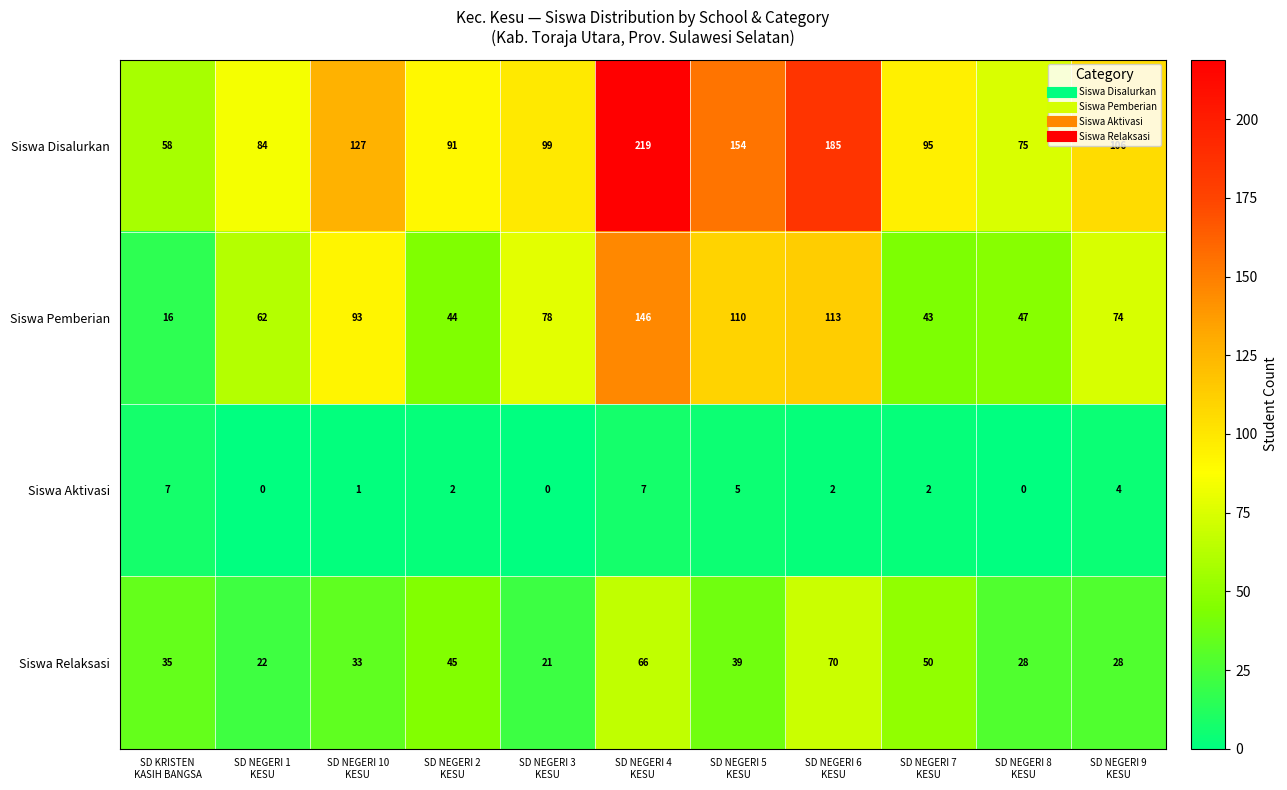

Rank the series at SD NEGERI 9
KESU from lowest to highest value.

Siswa Aktivasi, Siswa Relaksasi, Siswa Pemberian, Siswa Disalurkan